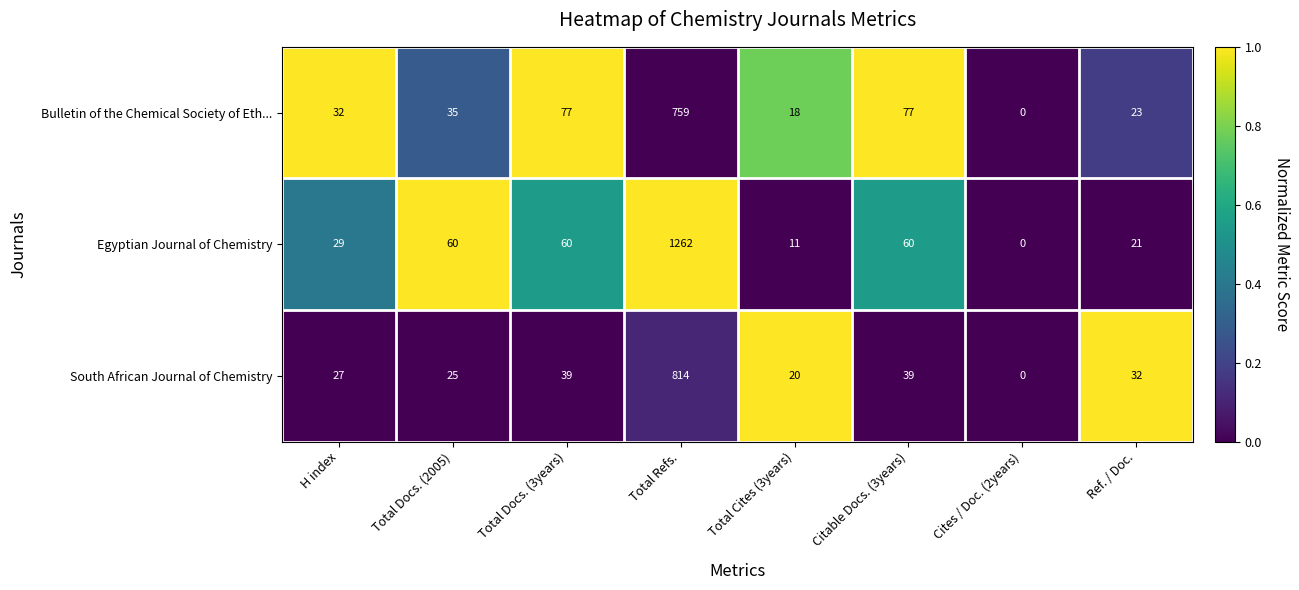

Rank the series by their maximum value, from highest to lowest.

Egyptian Journal of Chemistry, South African Journal of Chemistry, Bulletin of the Chemical Society of Eth...